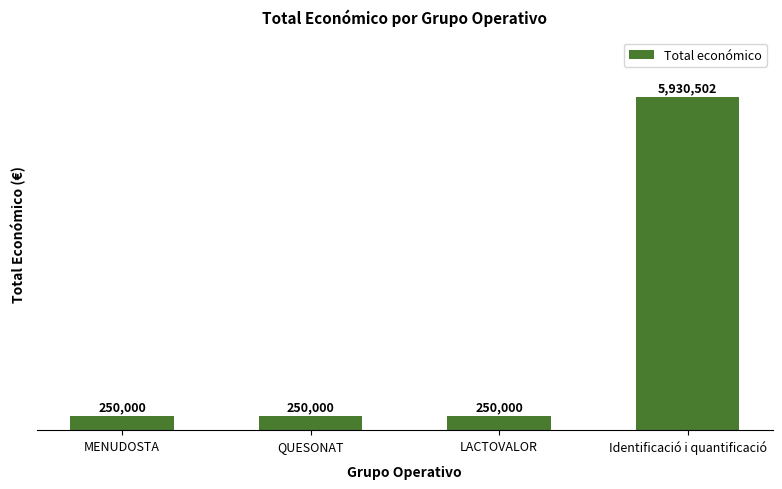

Are the bars grouped side by side (vs. stacked)?

No